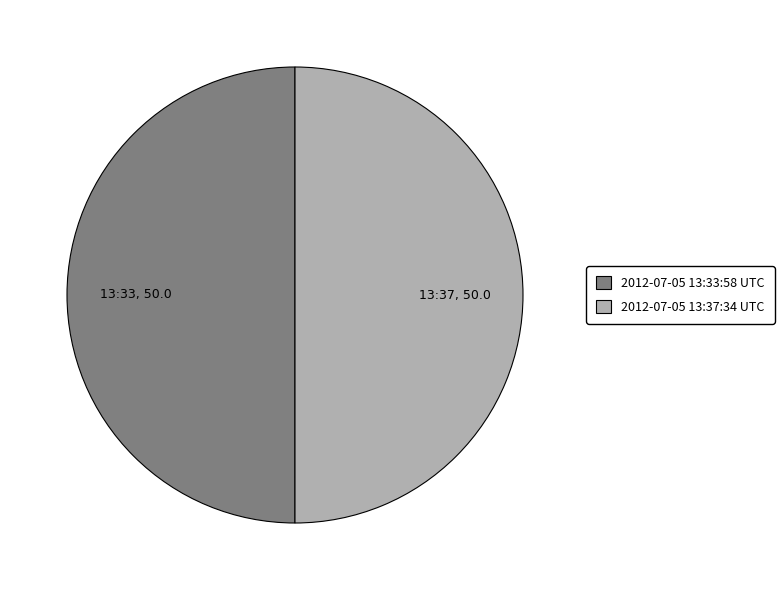

What is the ratio of the value at 2012-07-05 13:33:58 UTC to the value at 2012-07-05 13:37:34 UTC?

1.0